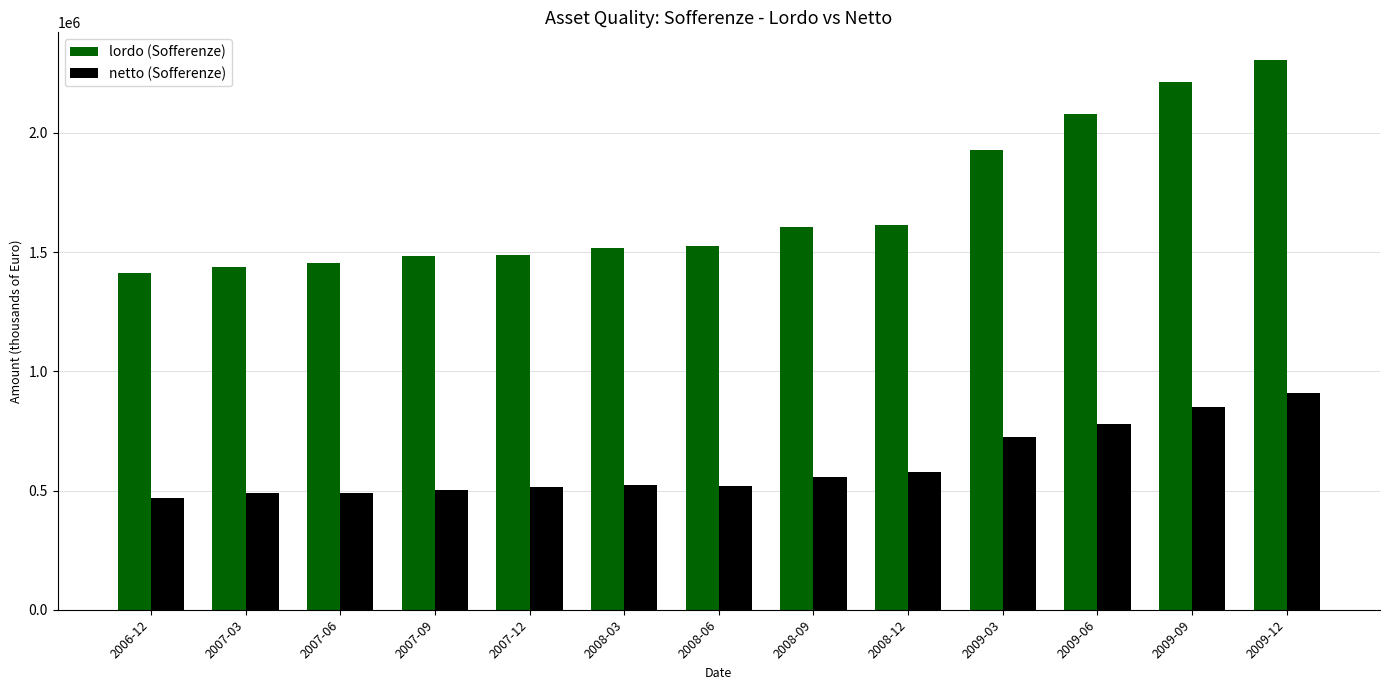

Where is netto (Sofferenze) nearest to the value 689018?

2009-03